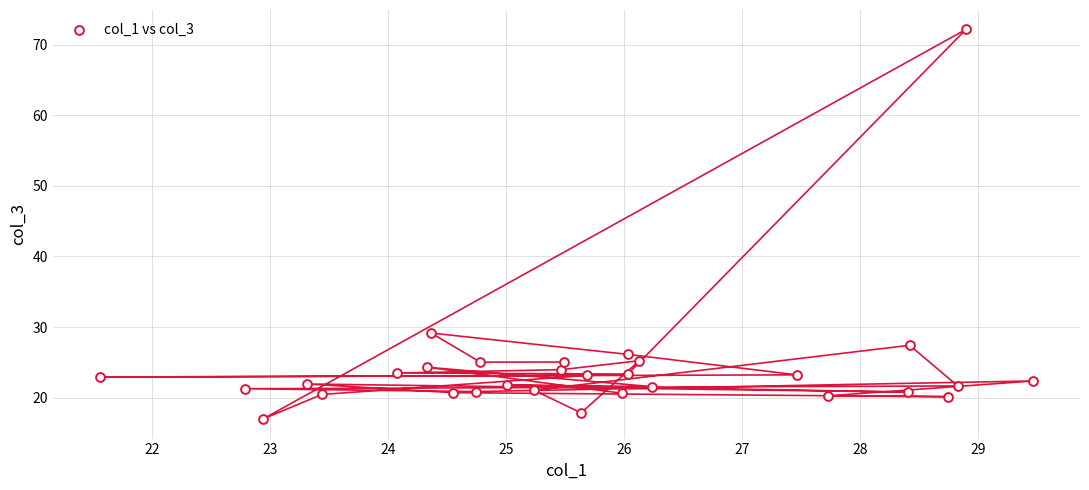

What is the range of Y values (max minus min)?

55.2